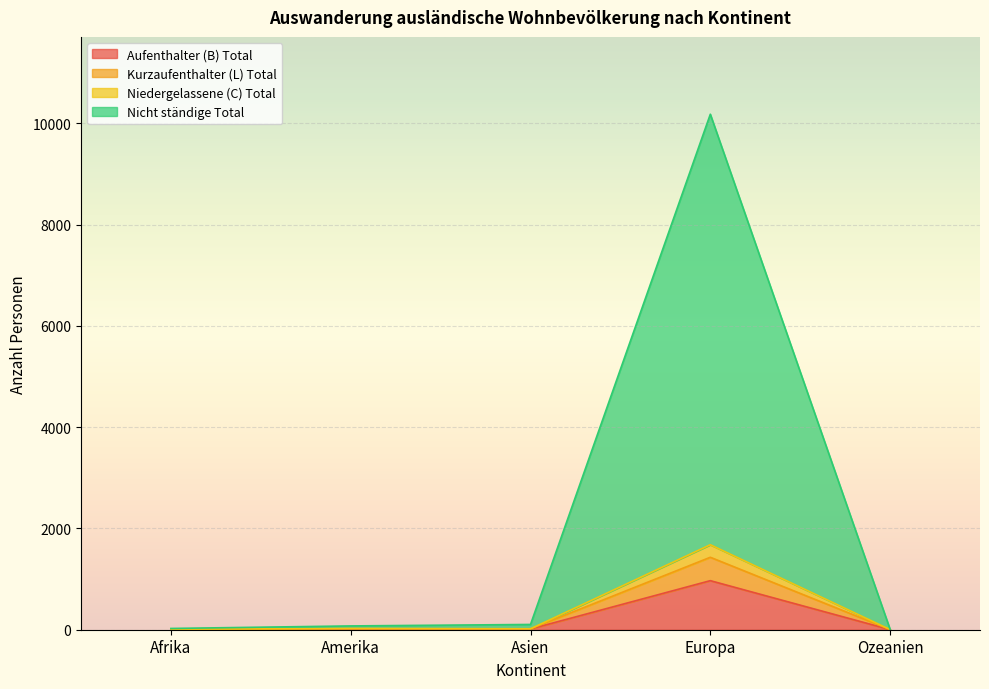

Is the value of Niedergelassene (C) Total at Afrika greater than the value of Kurzaufenthalter (L) Total at Asien?

No